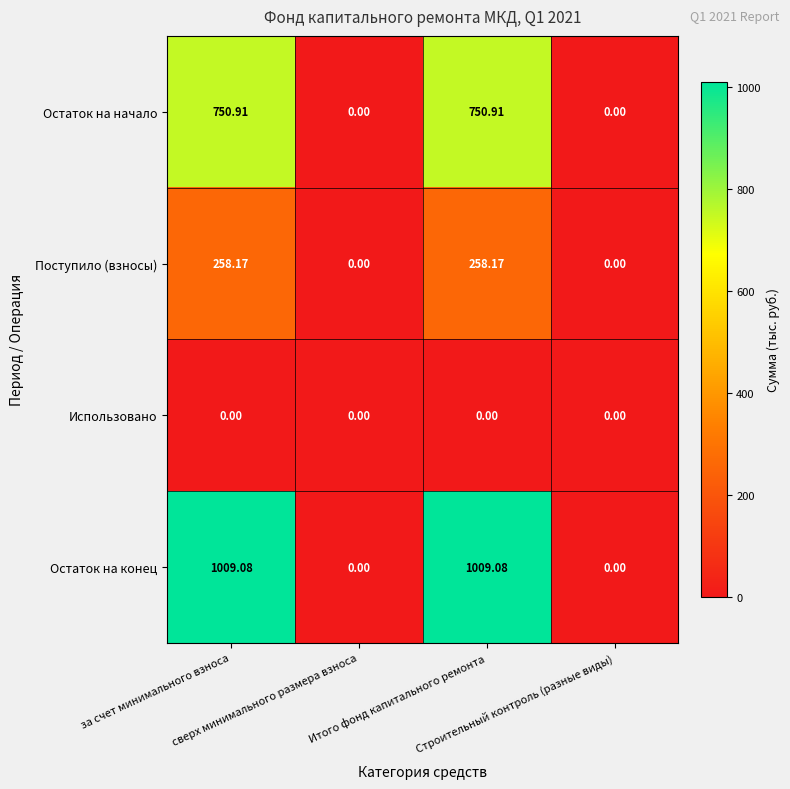

List the series in order of their overall mean, lowest first.

Использовано, Поступило (взносы), Остаток на начало, Остаток на конец